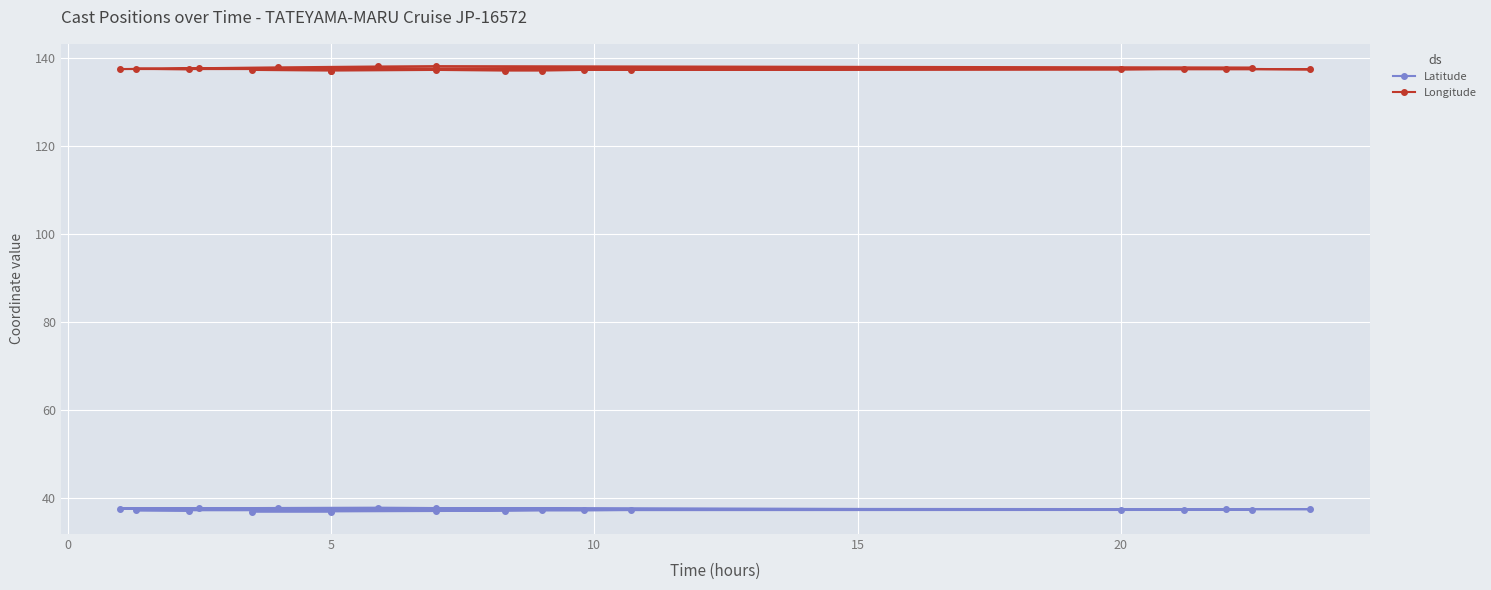

What is the minimum value for Longitude?

137.1